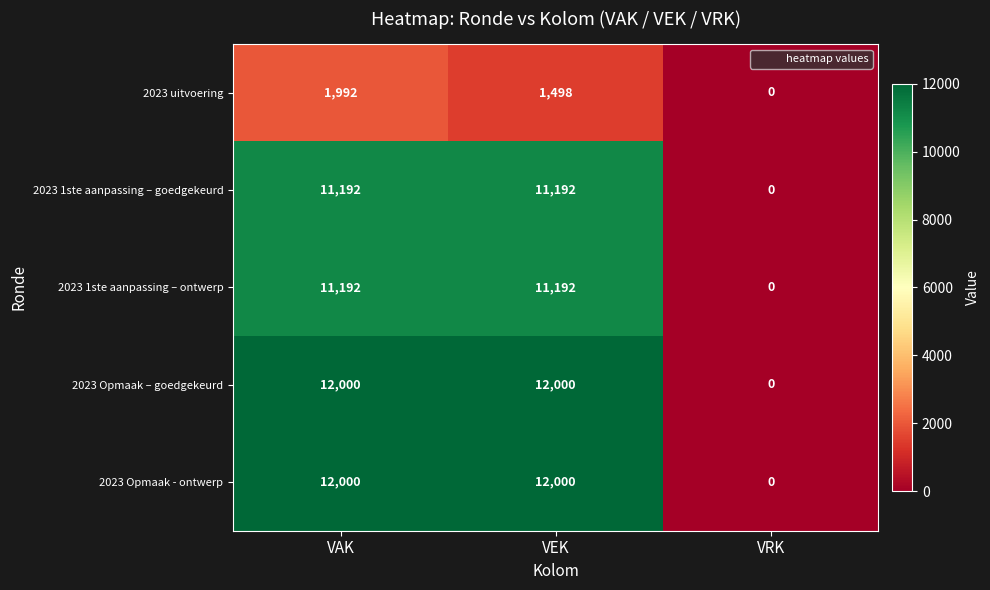

How many data points in 2023 1ste aanpassing – ontwerp are less than 11192?

1